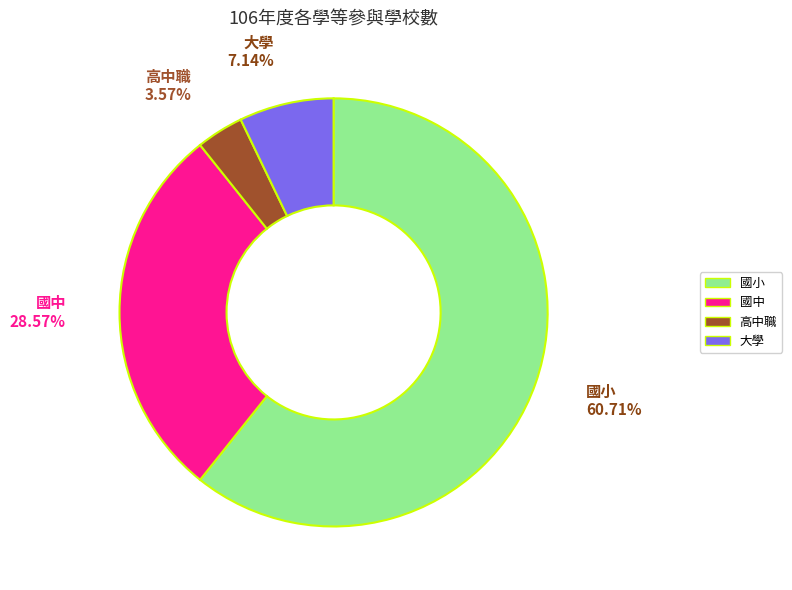

What is the ratio of the value at 國小 to the value at 高中職?

17.0